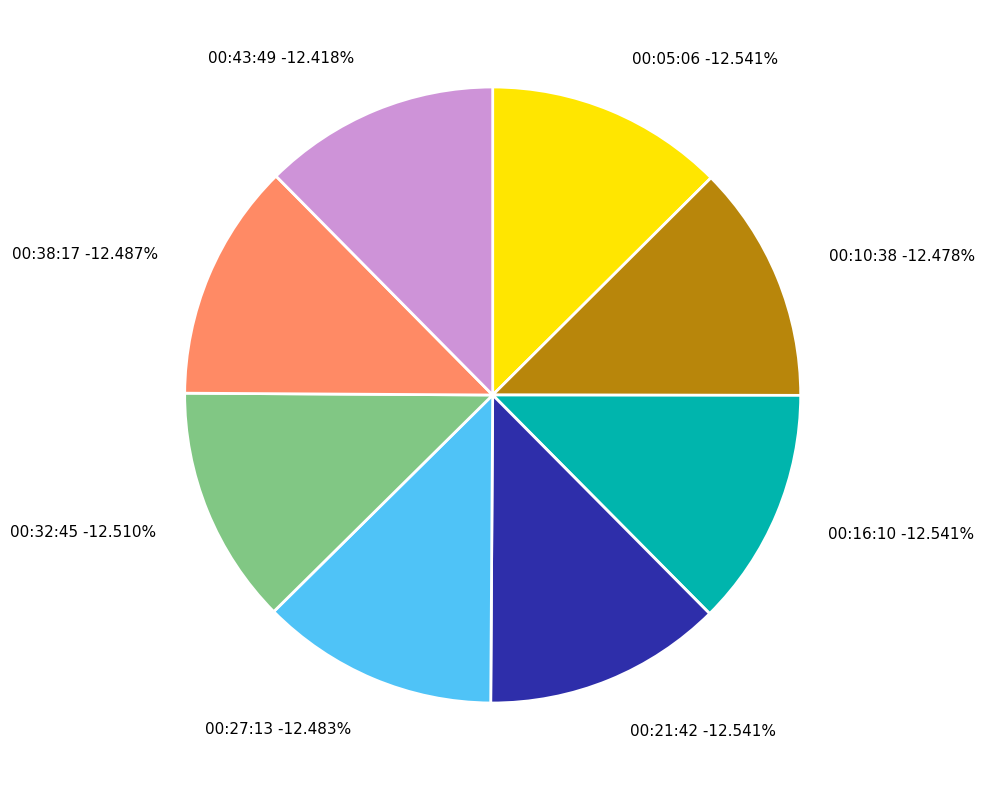

To the nearest percent, what portion does 2022-09-01T00:32:45.526Z represent?

13%